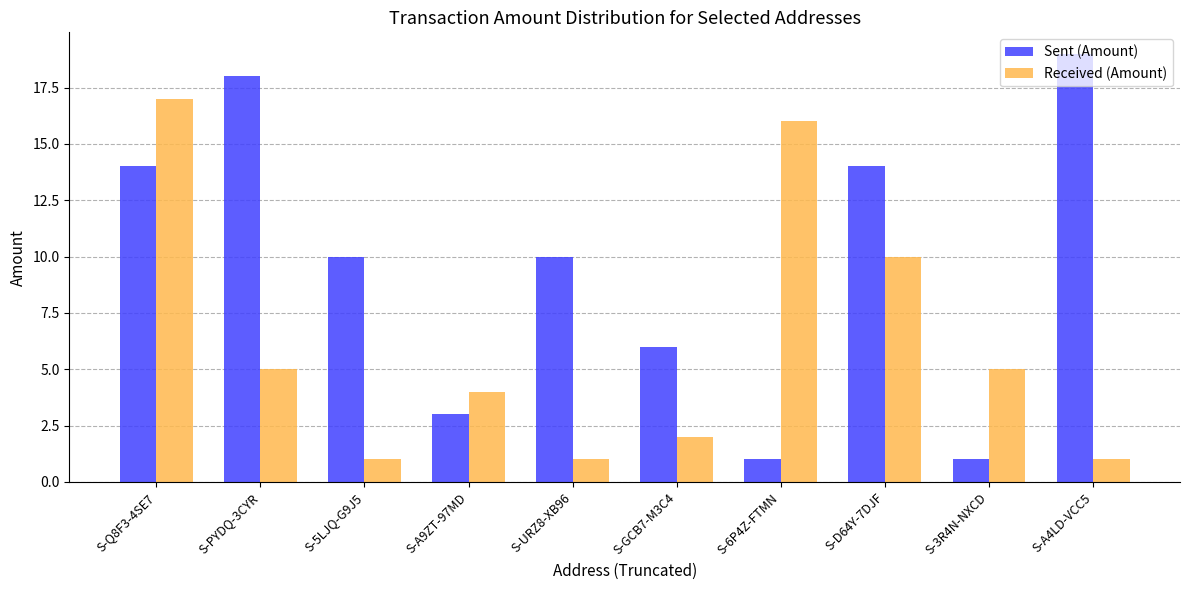

What is the spread (max minus min) of values at S-PYDQ-3CYR?

13